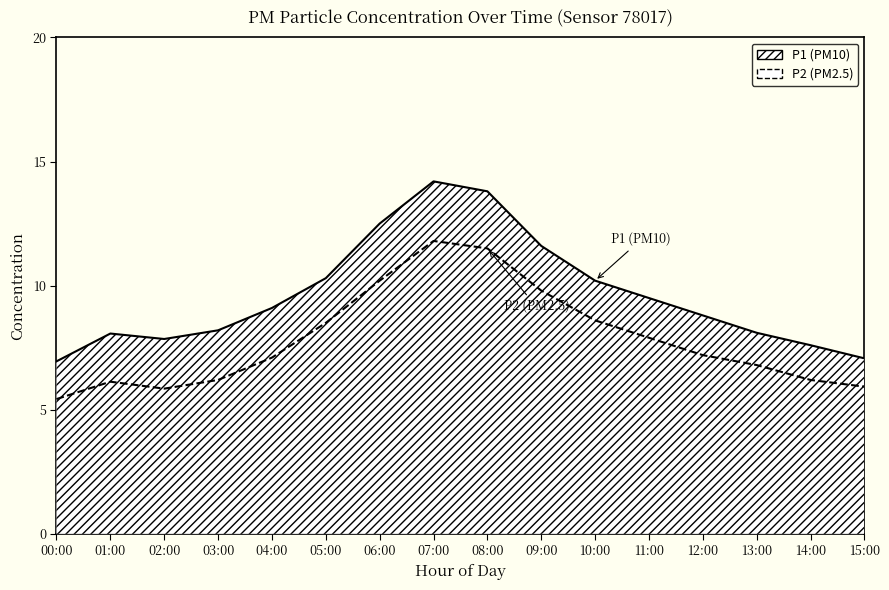

What value does the P2 series have at 14:00?

6.2